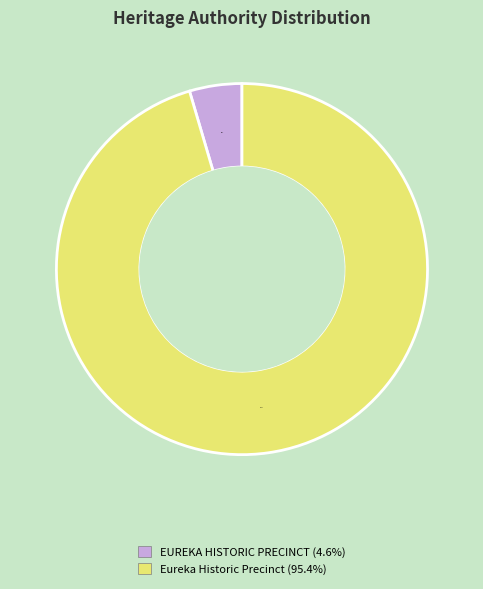

The Eureka Historic Precinct slice represents 95% of the pie. True or false?

True